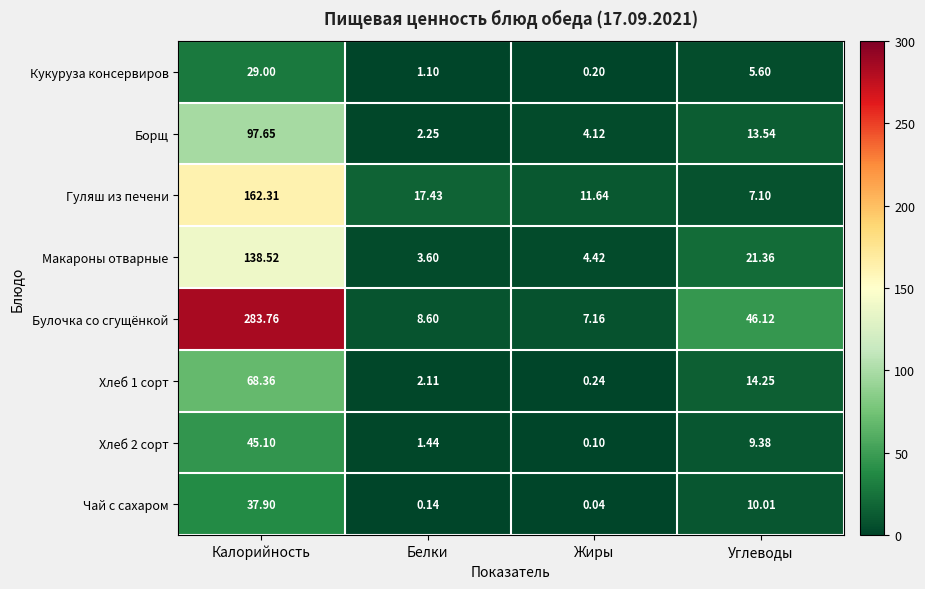

At which label is Булочка со сгущёнкой closest to 145?

Углеводы